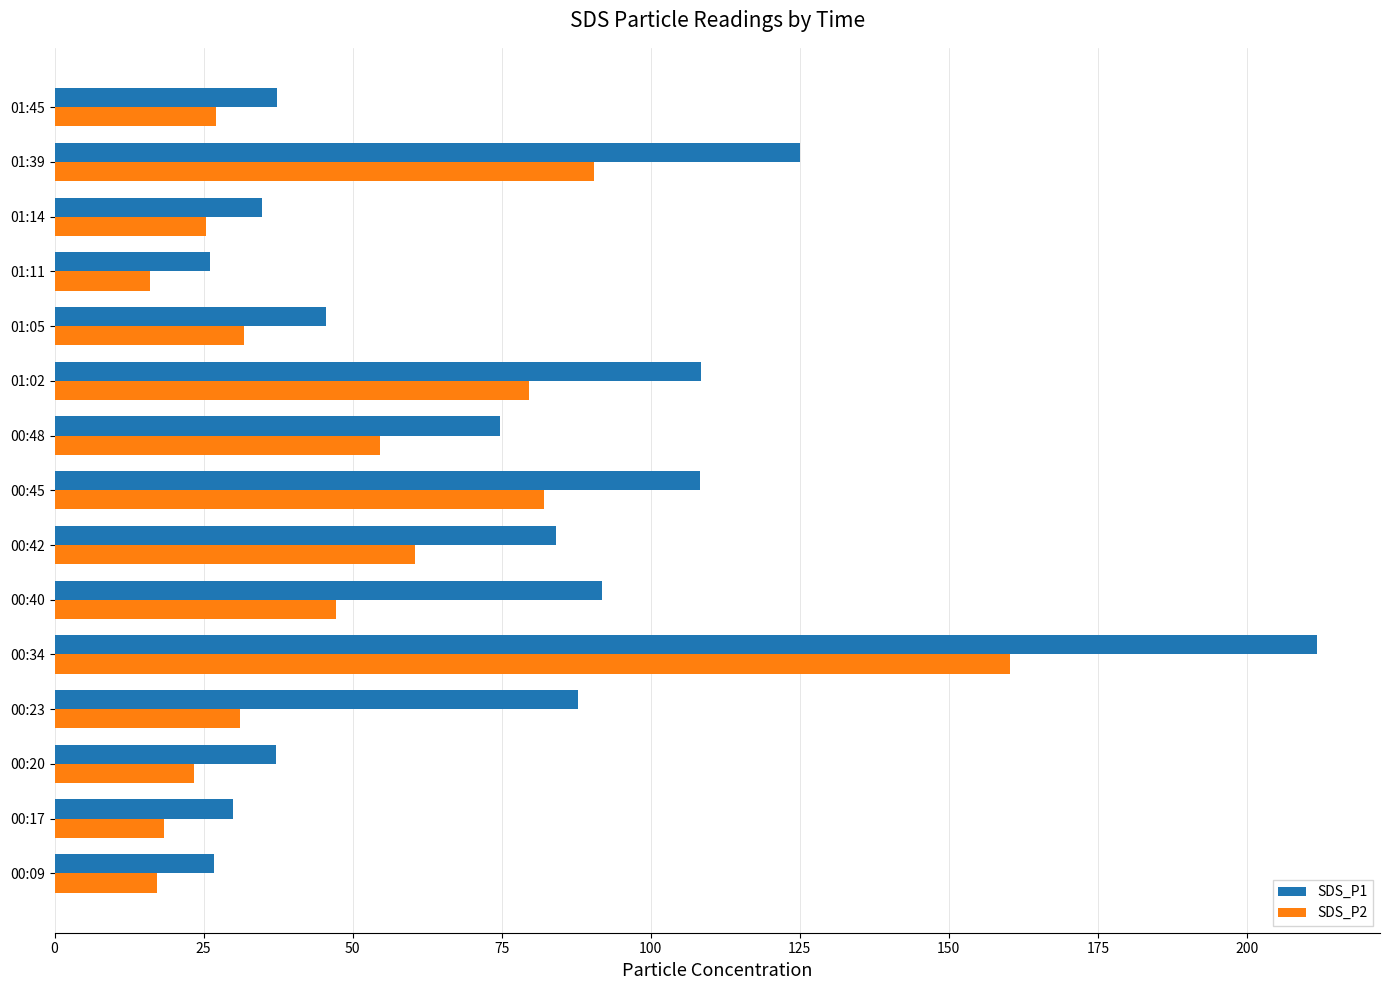

Rank the series by their maximum value, from lowest to highest.

SDS_P2, SDS_P1